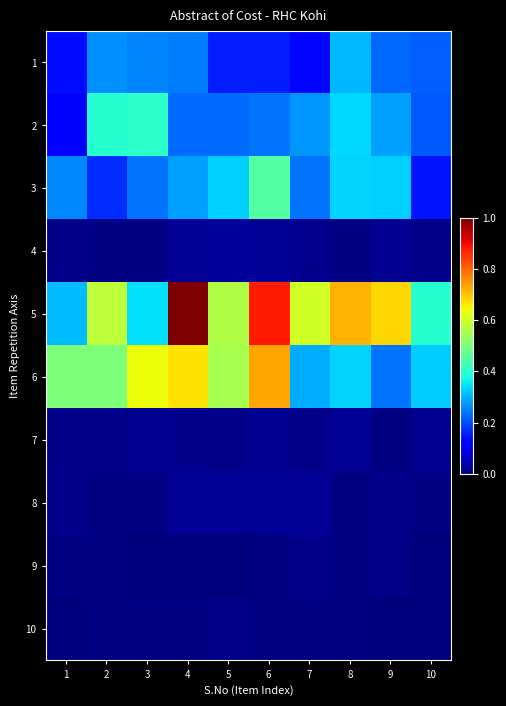

Reading left to right, what are all the values shown in this chart?

1: 1=0.1	2=0.3	3=0.3	4=0.2	5=0.2	6=0.2	7=0.1	8=0.3	9=0.2	10=0.2
2: 1=0.1	2=0.4	3=0.4	4=0.2	5=0.2	6=0.2	7=0.3	8=0.3	9=0.3	10=0.2
3: 1=0.3	2=0.2	3=0.2	4=0.3	5=0.3	6=0.5	7=0.2	8=0.3	9=0.3	10=0.1
4: 1=0.0	2=0.0	3=0.0	4=0.0	5=0.0	6=0.0	7=0.0	8=0.0	9=0.0	10=0.0
5: 1=0.3	2=0.6	3=0.3	4=1.0	5=0.6	6=0.9	7=0.6	8=0.7	9=0.7	10=0.4
6: 1=0.5	2=0.5	3=0.6	4=0.7	5=0.6	6=0.7	7=0.3	8=0.3	9=0.2	10=0.3
7: 1=0.0	2=0.0	3=0.0	4=0.0	5=0.0	6=0.0	7=0.0	8=0.0	9=0.0	10=0.0
8: 1=0.0	2=0.0	3=0.0	4=0.0	5=0.0	6=0.0	7=0.0	8=0.0	9=0.0	10=0.0
9: 1=0.0	2=0.0	3=0.0	4=0.0	5=0.0	6=0.0	7=0.0	8=0.0	9=0.0	10=0.0
10: 1=0.0	2=0.0	3=0.0	4=0.0	5=0.0	6=0.0	7=0.0	8=0.0	9=0.0	10=0.0